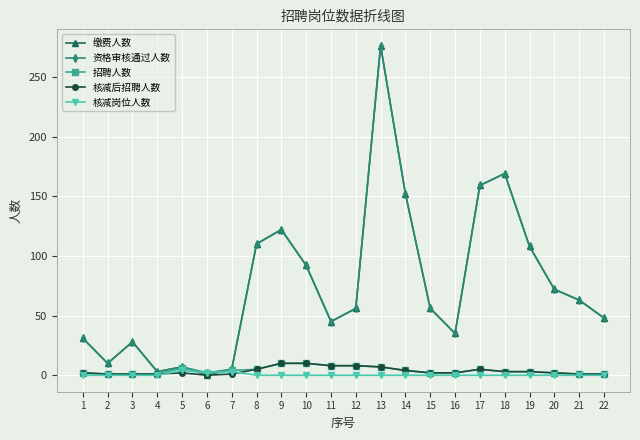

What is the maximum value shown in the chart?

276